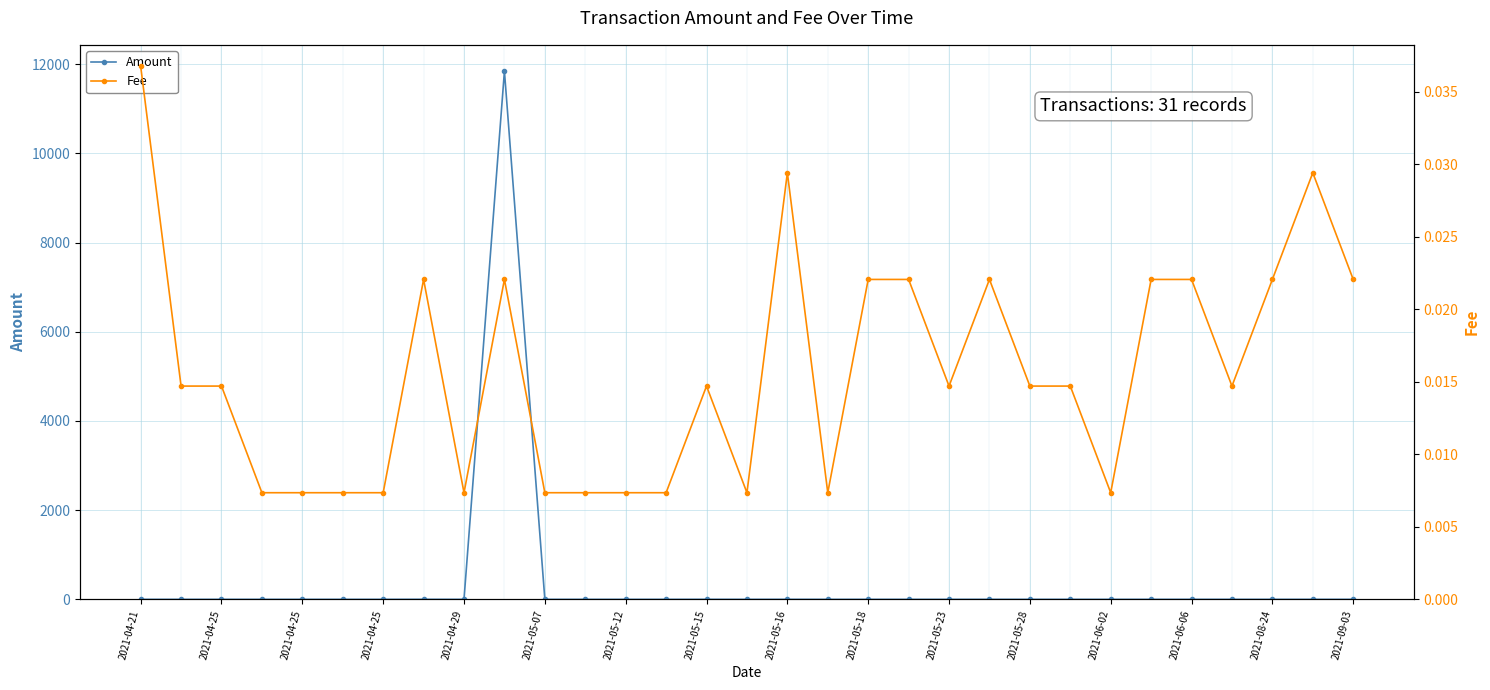

Reading right to left, list all the values displayed in this chart.

Amount: 0.0	0.0	0.0	0.2	0.2	0.3	0.0	0.2	0.1	0.4	0.1	0.2	0.3	0.0	0.6	0.0	0.6	0.0	0.0	0.0	0.0	11842.8	0.0	1.0	0.0	0.0	0.0	0.0	0.3	0.0	0.0
Fee: 0.0	0.0	0.0	0.0	0.0	0.0	0.0	0.0	0.0	0.0	0.0	0.0	0.0	0.0	0.0	0.0	0.0	0.0	0.0	0.0	0.0	0.0	0.0	0.0	0.0	0.0	0.0	0.0	0.0	0.0	0.0